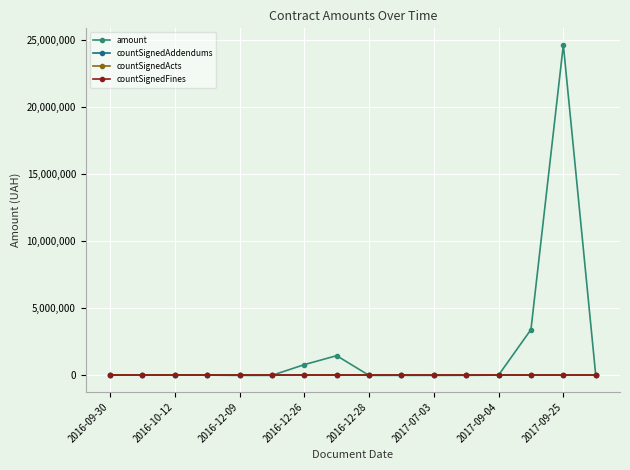

True or false: amount and countSignedFines cross at least once.

False